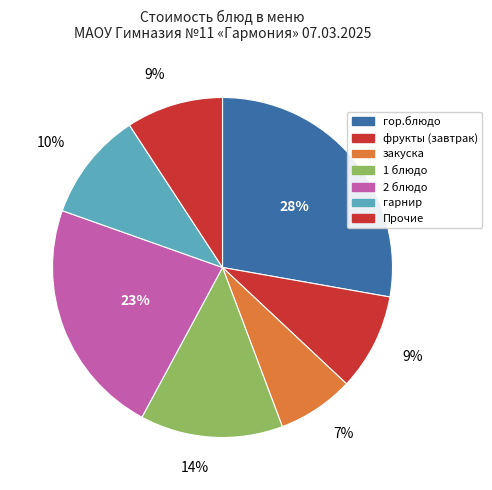

How many segments does this pie chart have?

7